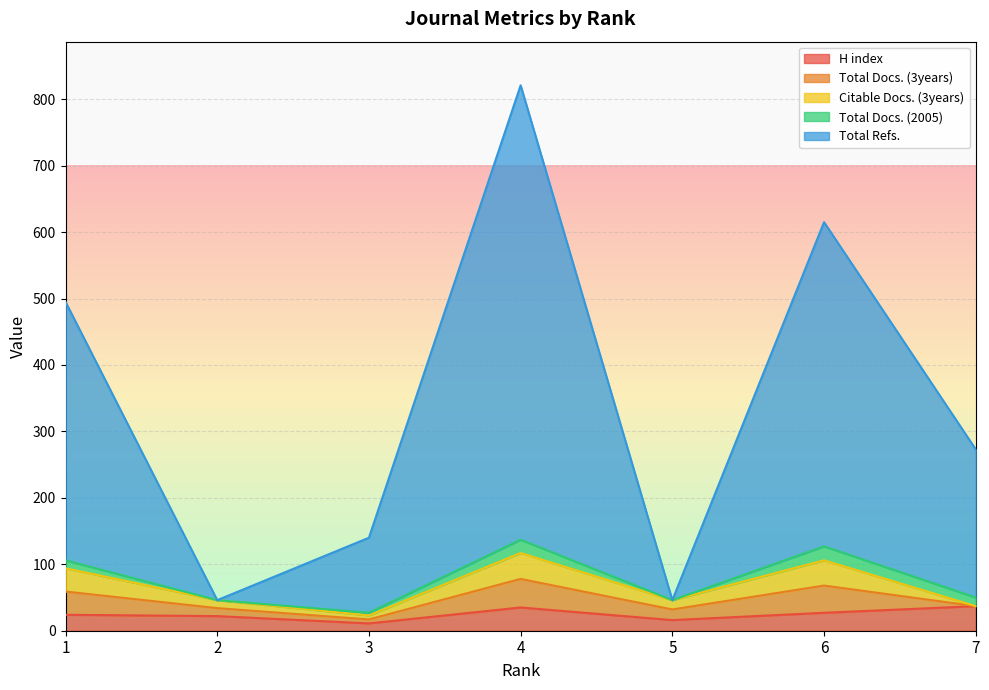

What value does the Total Refs. series have at 7?

223